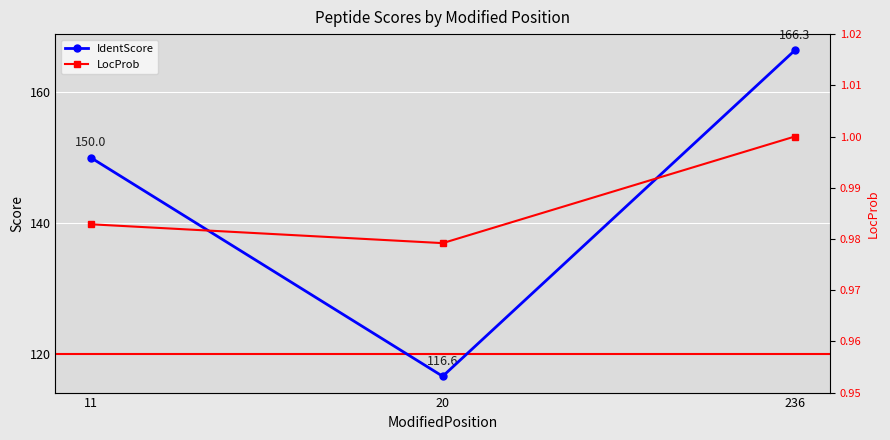

Reading left to right, extract all data points from this chart.

IdentScore: 150.0	116.6	166.3
LocProb: 1.0	1.0	1.0